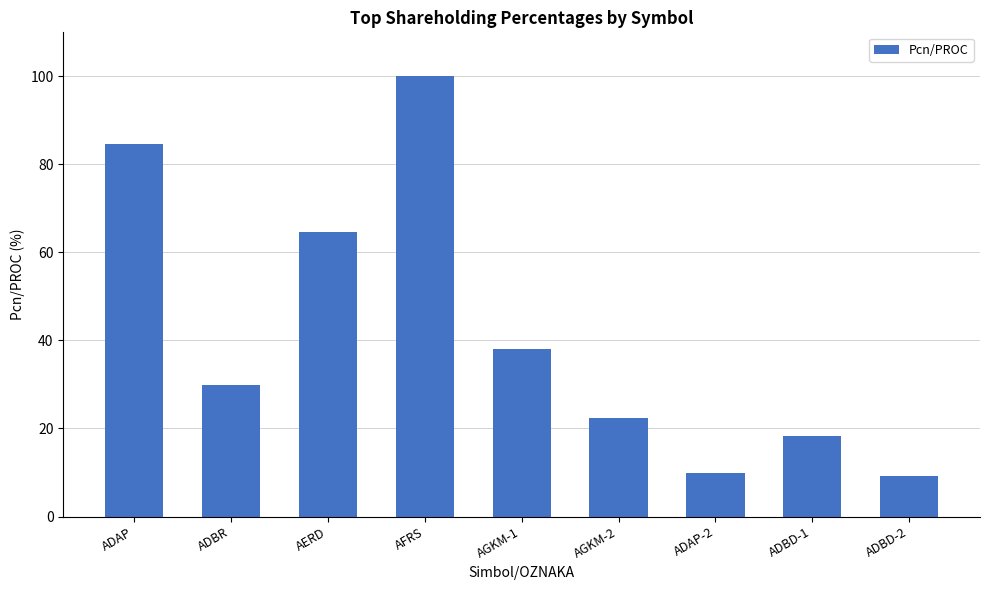

Approximately how many times larger is the value at ADBD-2 compared to AERD?

0.1